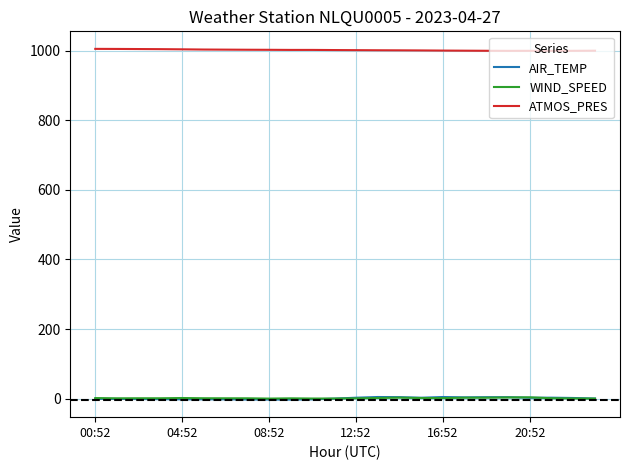

What is the maximum value shown in the chart?

1004.9